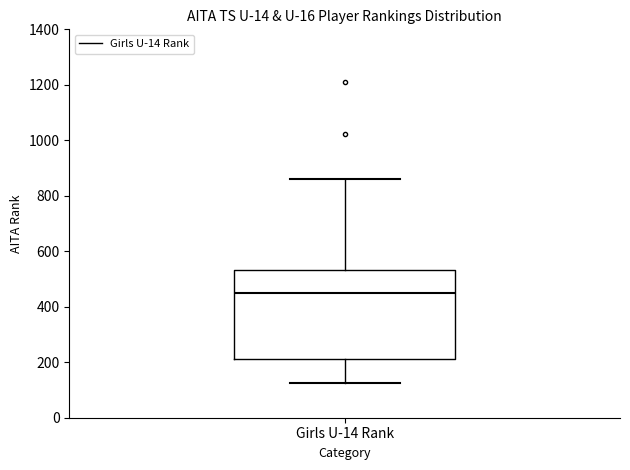

Where is the lower edge of the box for Girls U-14 Rank on the y-axis? The values are not printed on the chart, so give them approximately, as read against the axis.

220